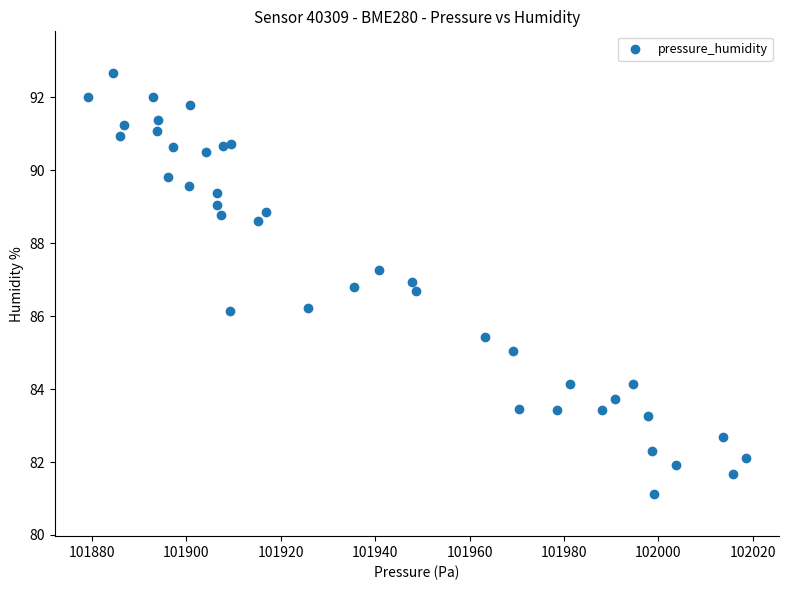

What is the range of Y values (max minus min)?

11.5